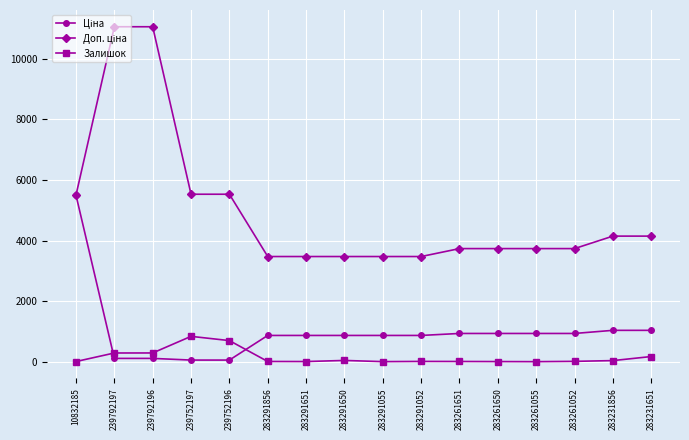

Is it true that Залишок equals 290.0 at 239792196?

True